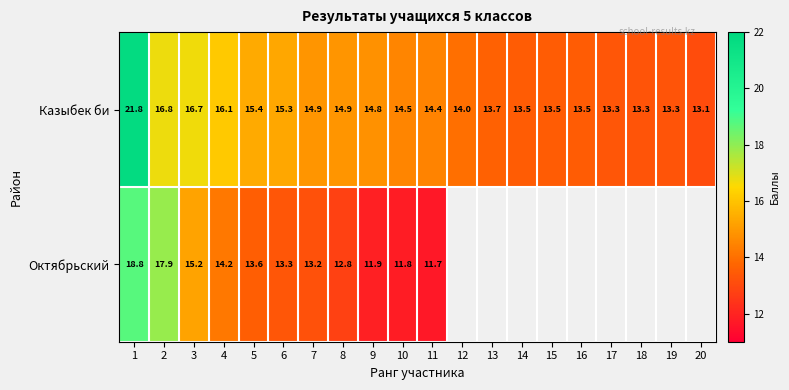

Is the value of Казыбек би at 9 greater than the value of Октябрьский at 2?

No